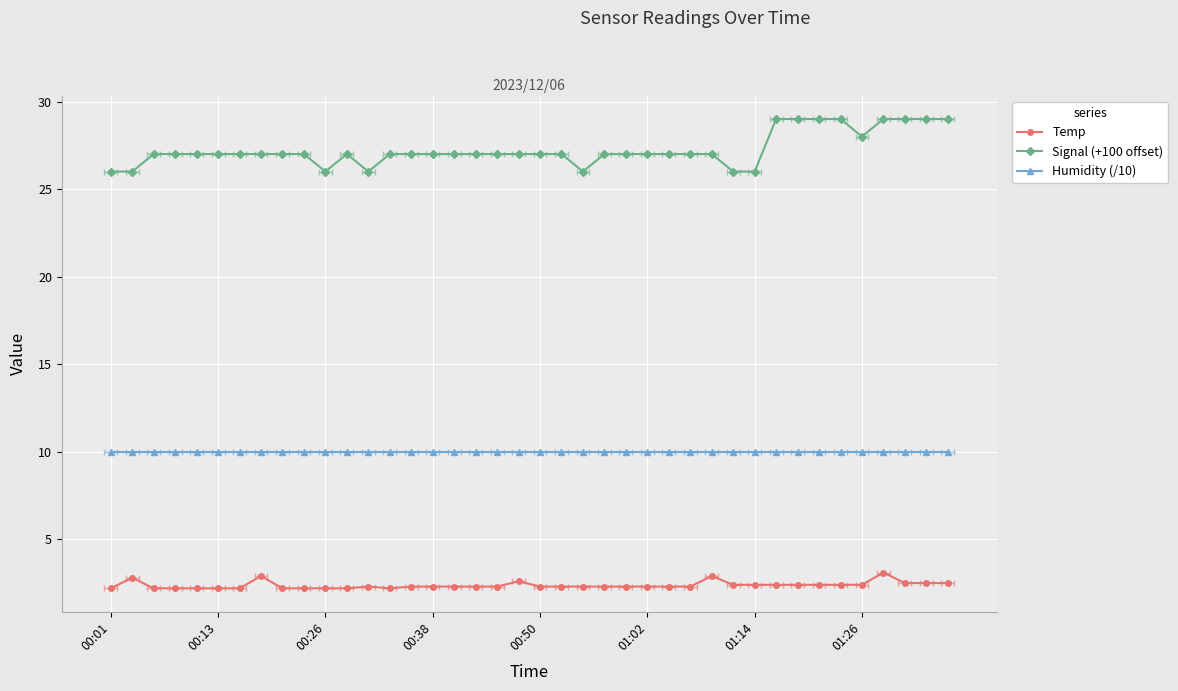

Is this an area chart (filled region under the line)?

No